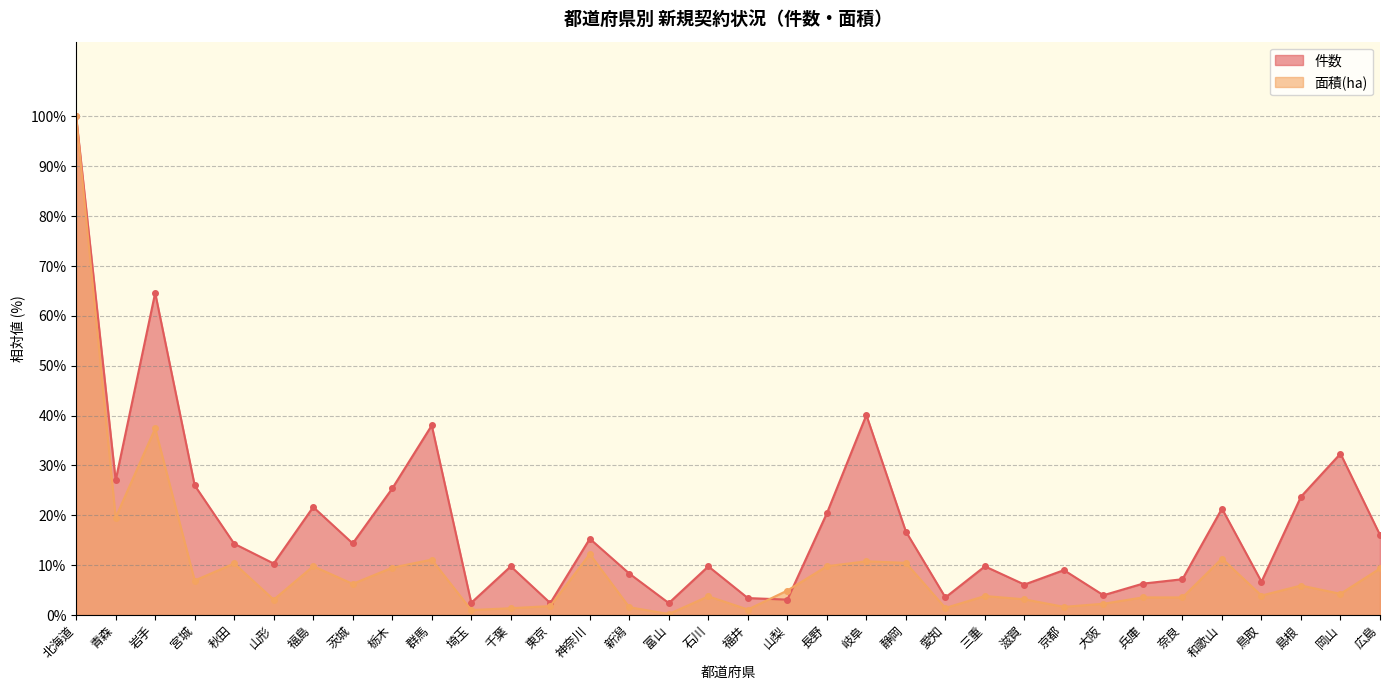

What is the label of the 7th point from the left?

福島